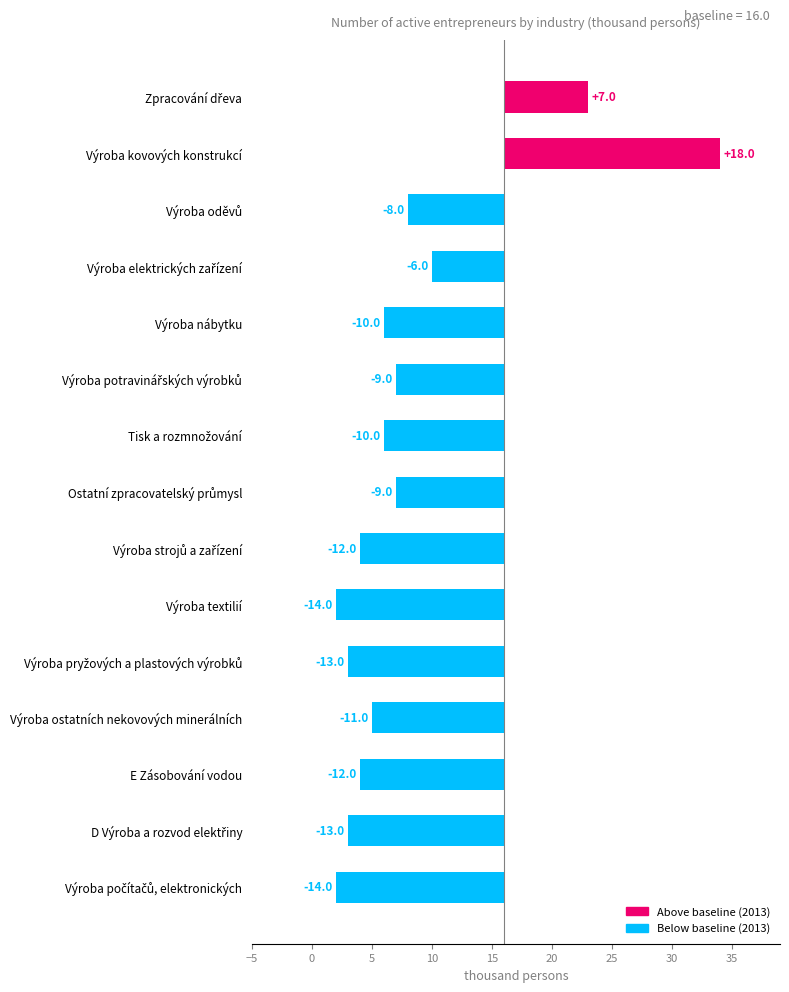

How many data points are above -10?

6